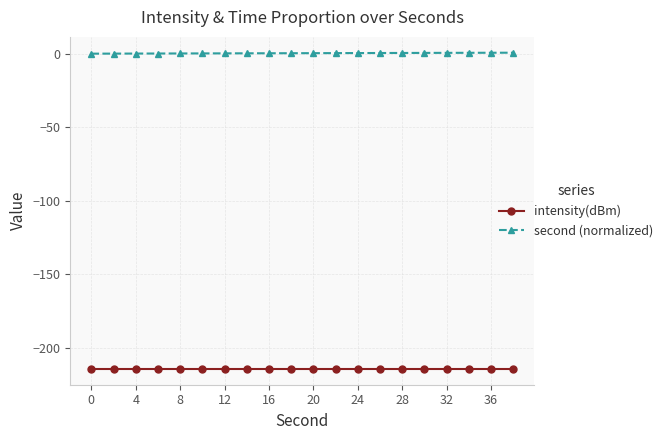

What is the average value of the intensity(dBm) series?

-214.2